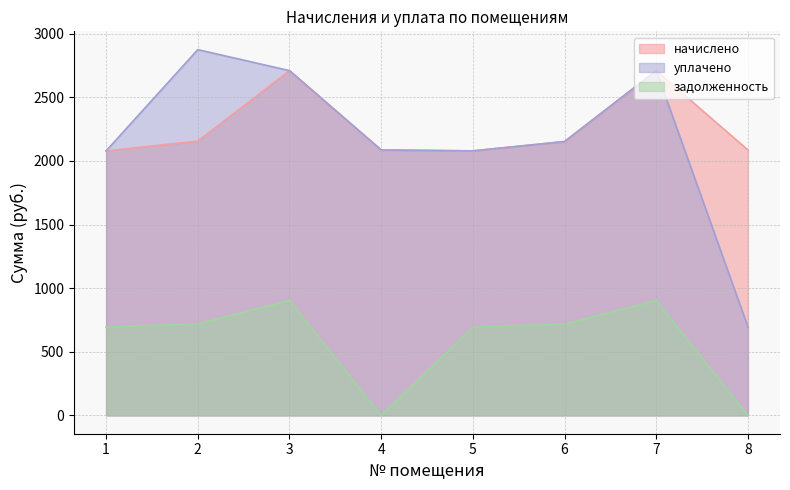

What is the total value across all series at 4?

4171.9